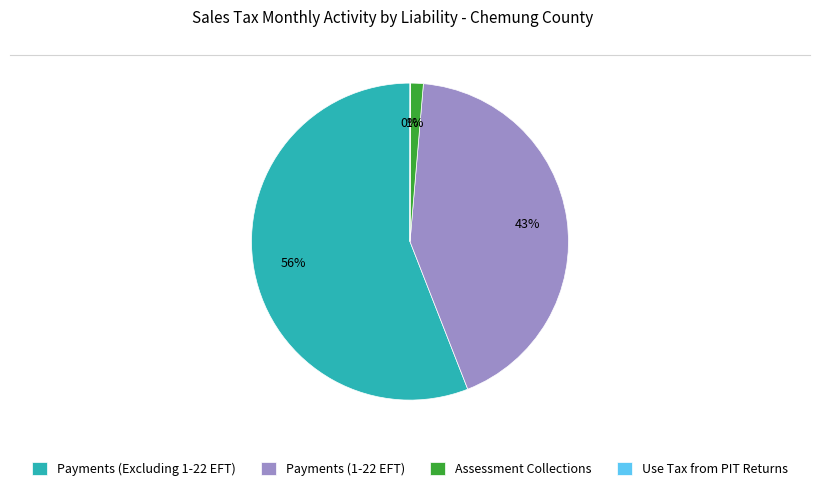

To the nearest percent, what is the difference between the Payments (Excluding 1-22 EFT) and Assessment Collections slice percentages?

55%